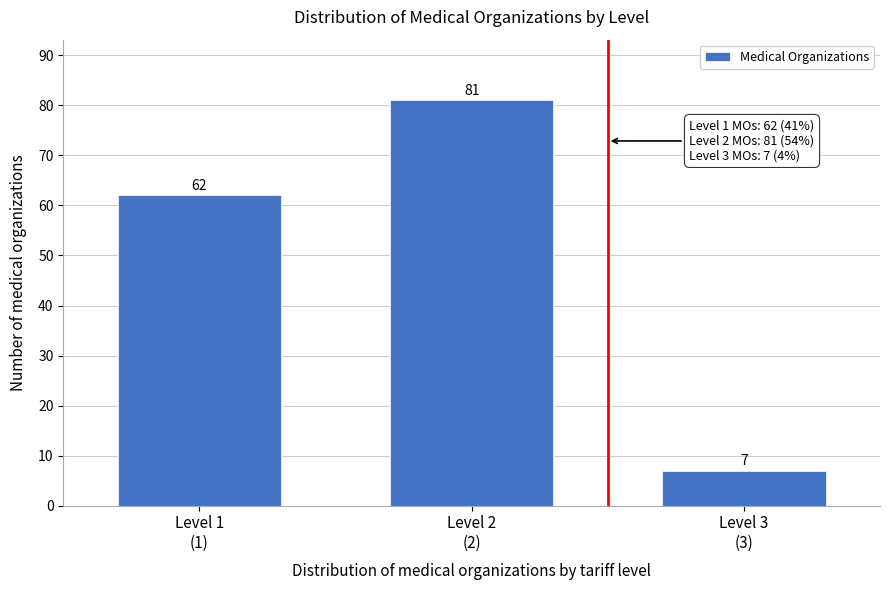

Reading left to right, list all the values displayed in this chart.

62	81	7